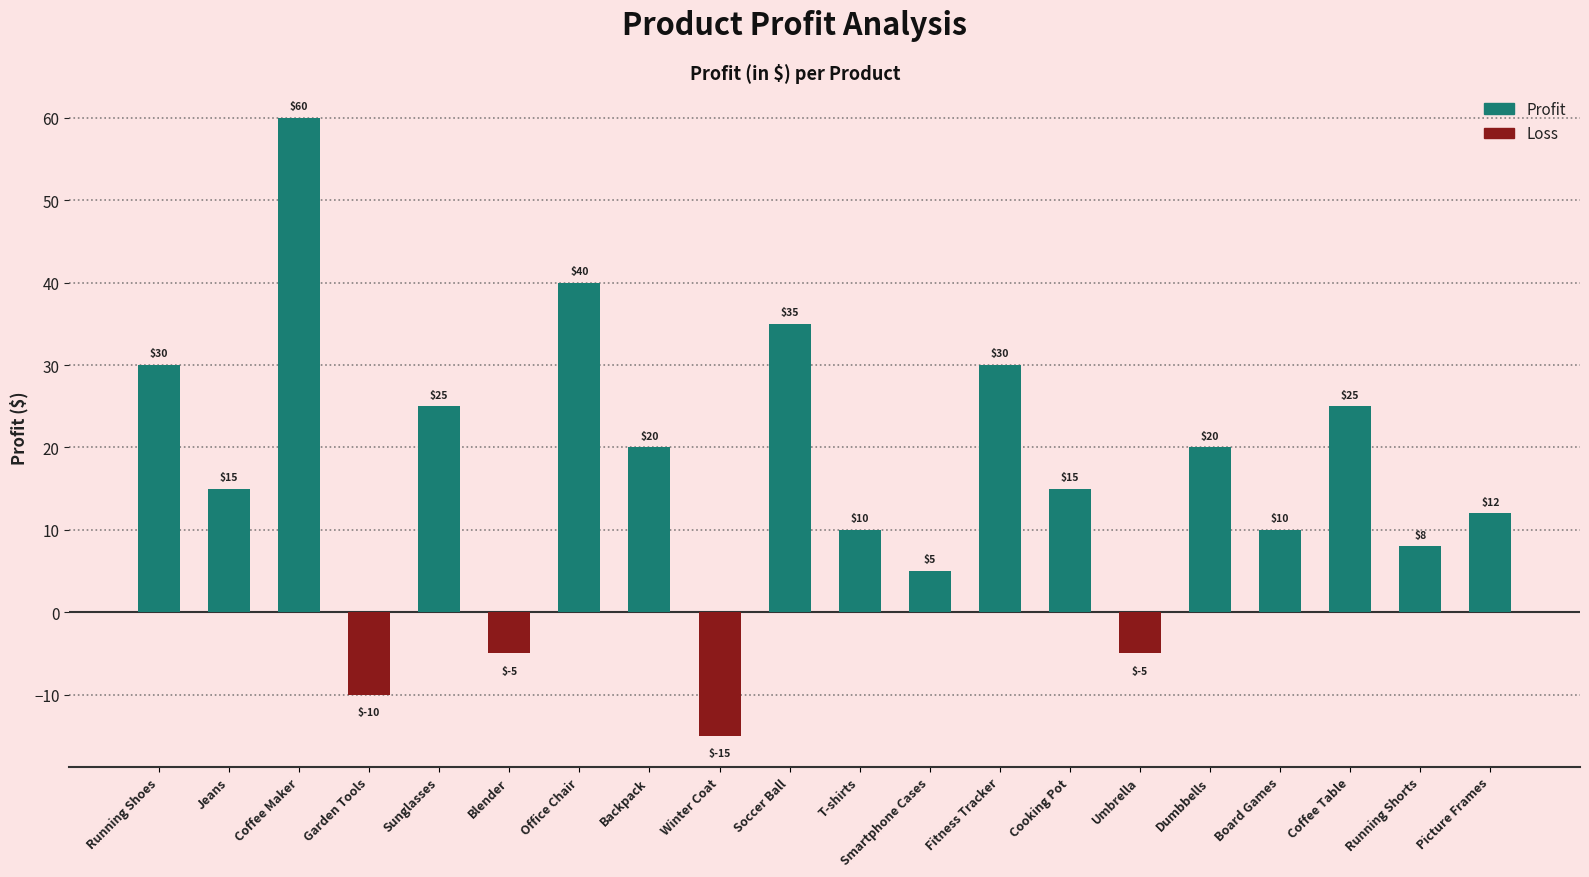

Which label corresponds to the smallest value in the chart?

Winter Coat